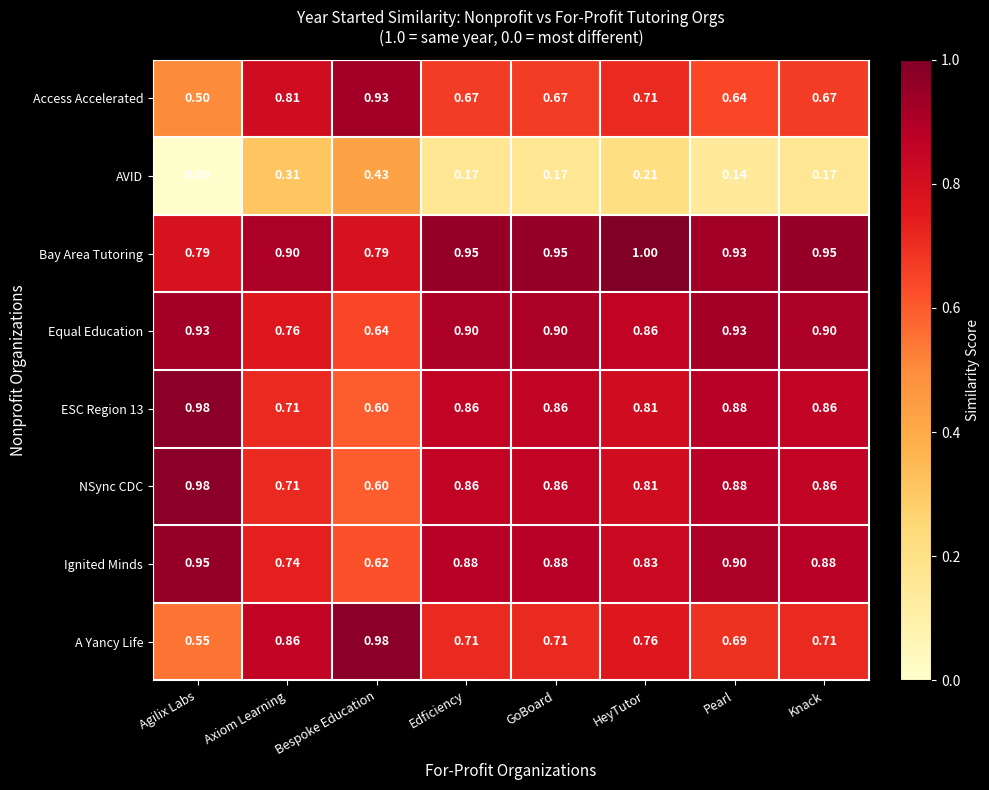

Which label corresponds to the smallest value in the chart?

Agilix Labs